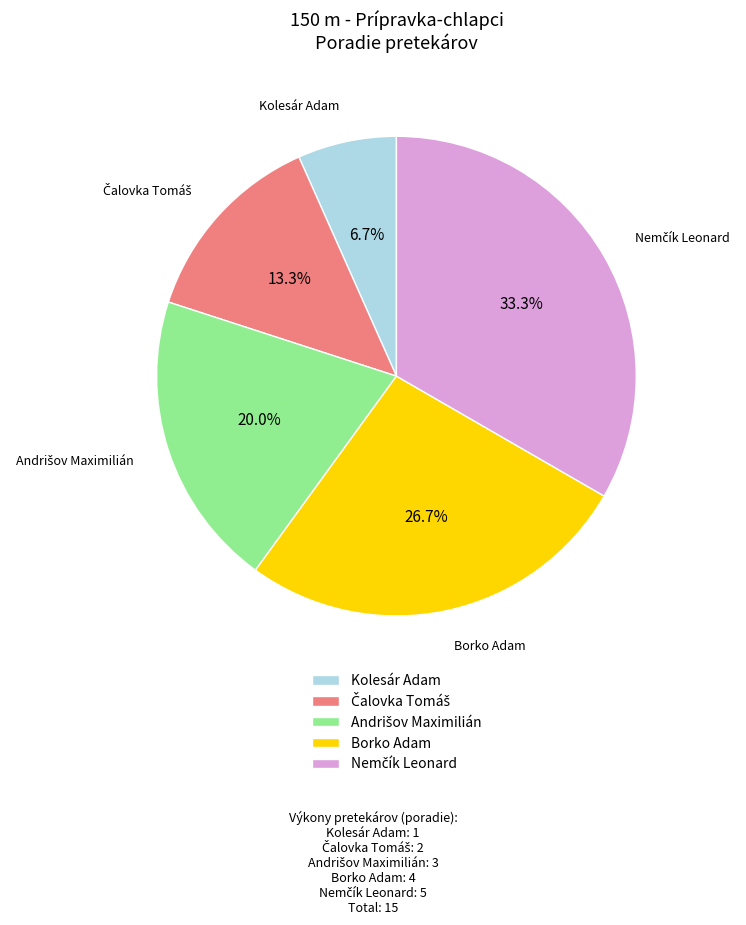

What is the smallest slice in the pie chart?

Kolesár Adam